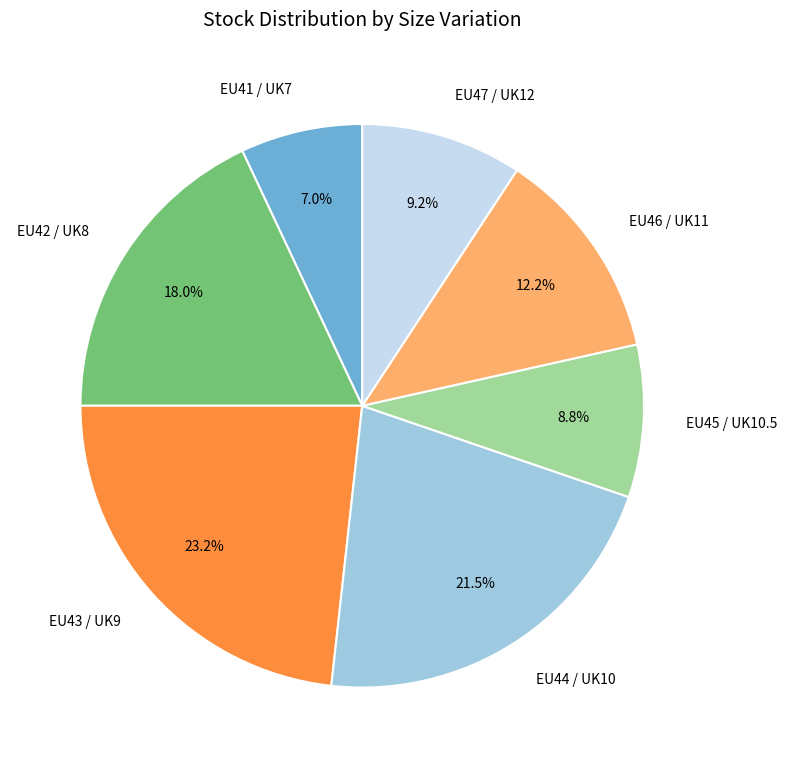

Do EU43 / UK9 and EU44 / UK10 together represent more than half of the pie?

No